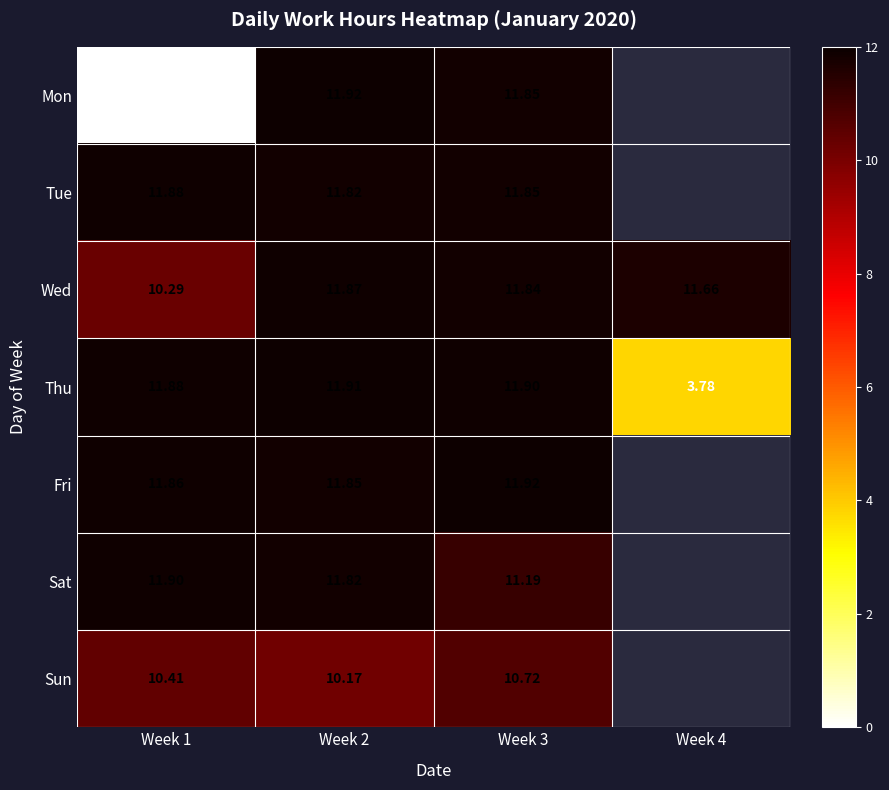

At how many categories does at least one series exceed 2?

4